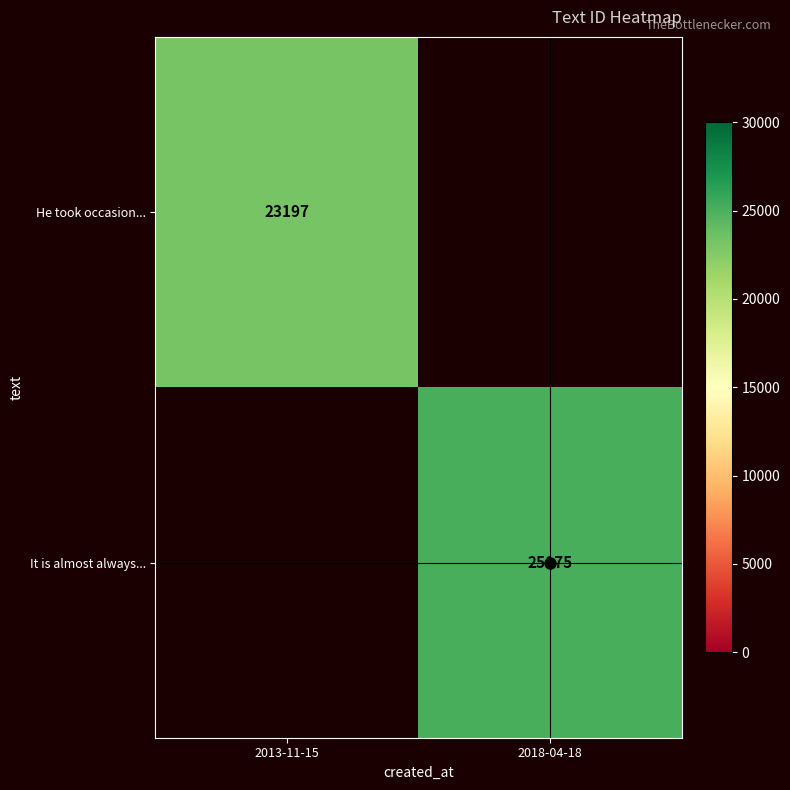

How many data points does each series have?

2